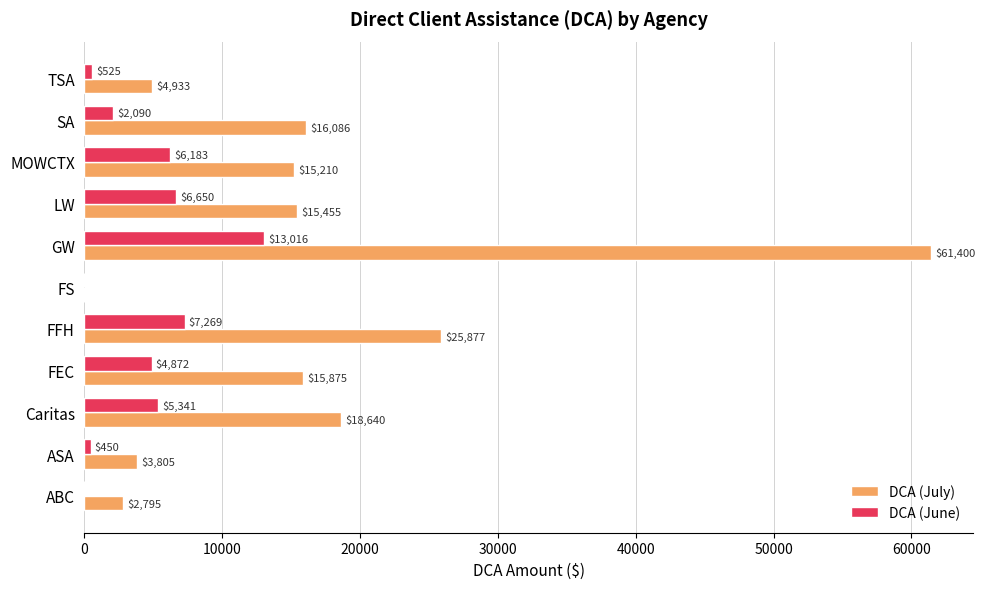

Which series has the widest spread of values?

DCA (July)